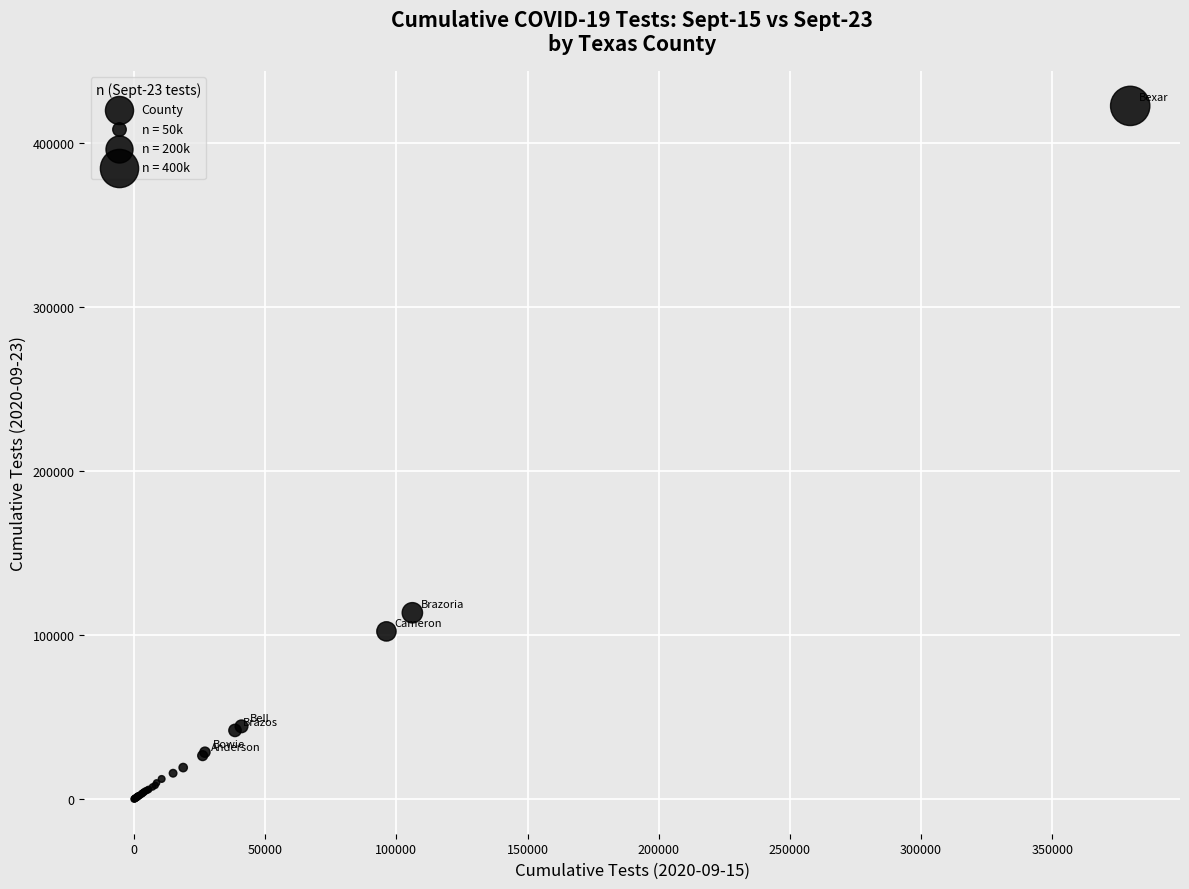

What Y value in the scatter plot is closest to 211201?

113521